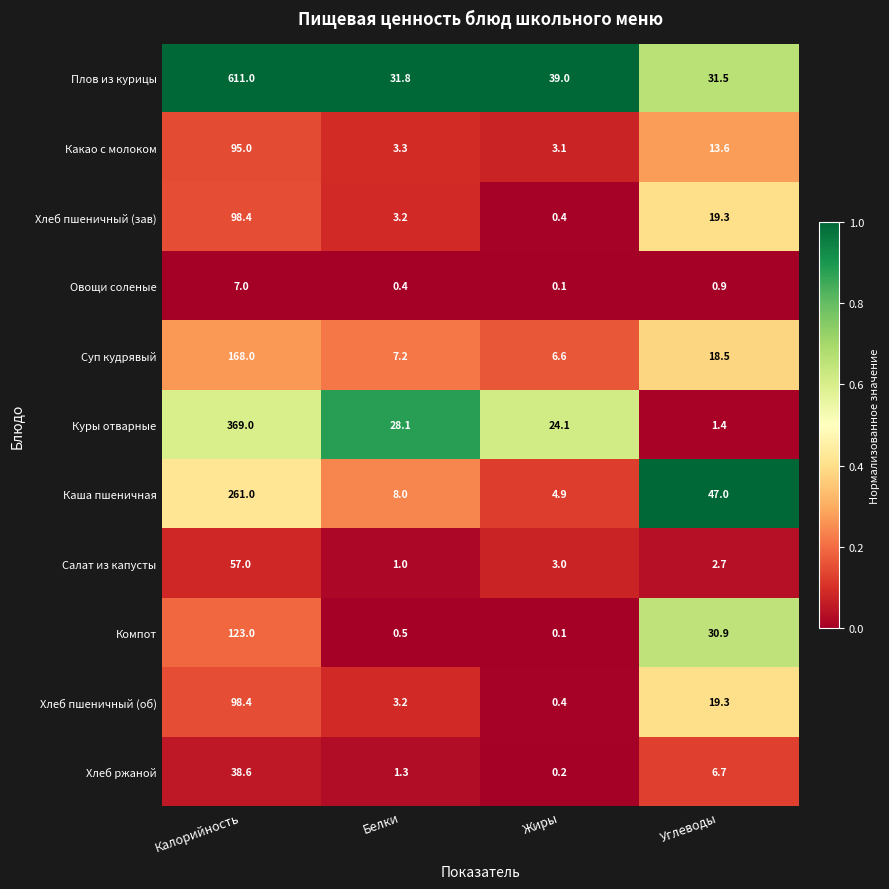

What is the lowest value of the Суп кудрявый series?

6.6